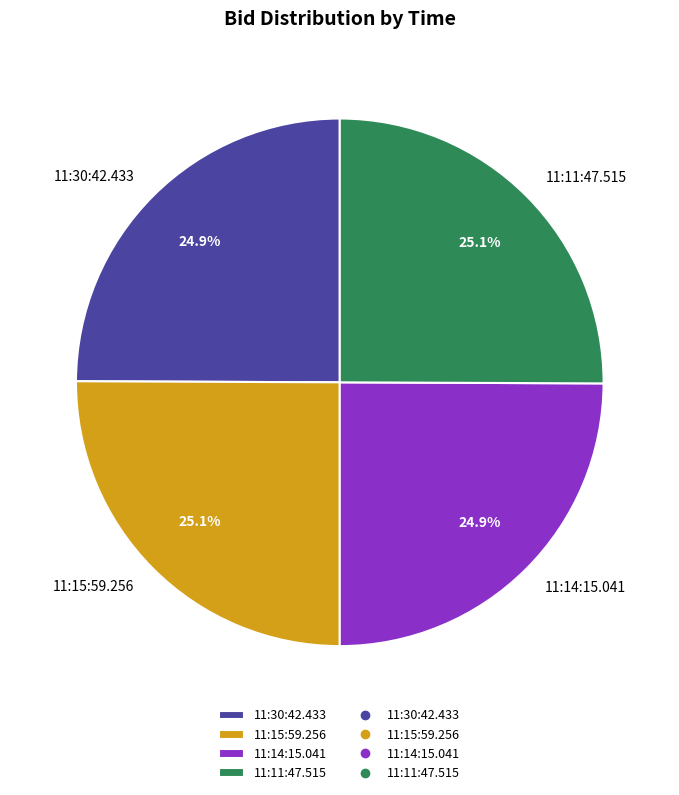

What percentage is the 11:15:59.256 slice, to the nearest percent?

25%